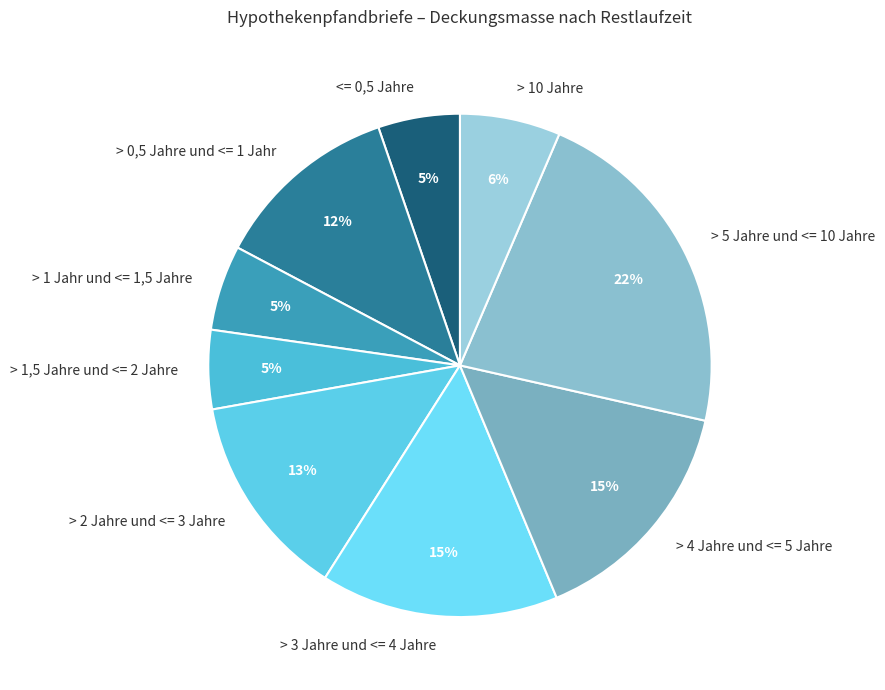

Do > 4 Jahre und <= 5 Jahre and > 1 Jahr und <= 1,5 Jahre together represent more than half of the pie?

No